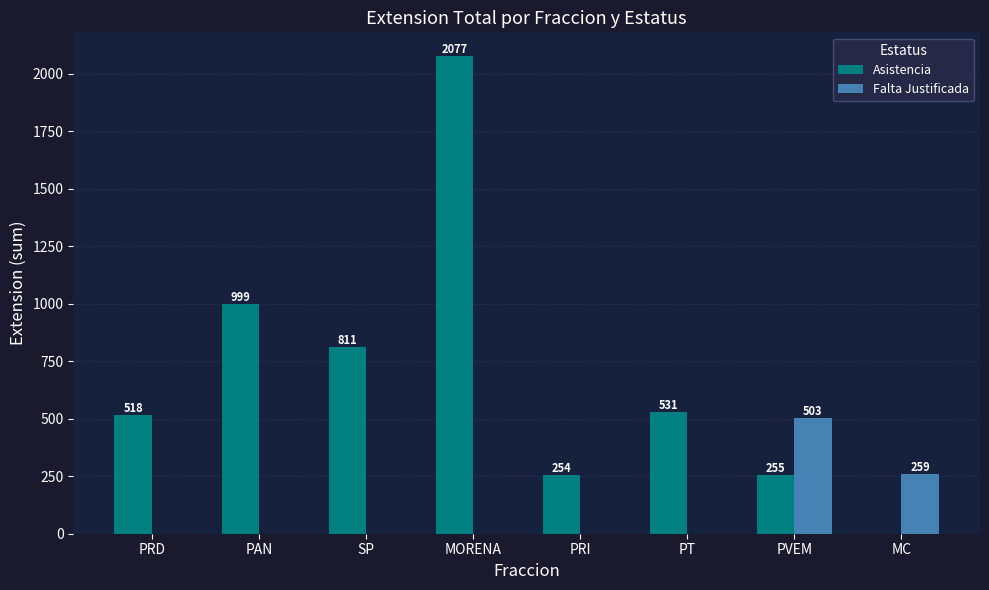

Is it true that Asistencia equals 352 at PRD?

False